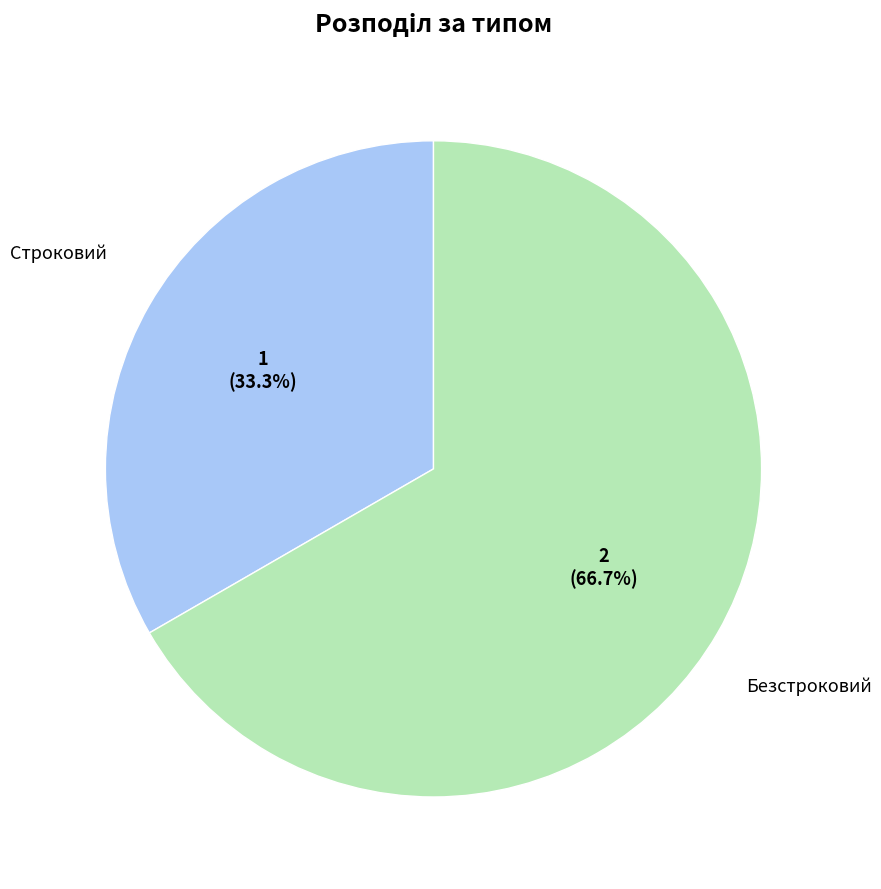

Does any single category account for the majority?

Yes